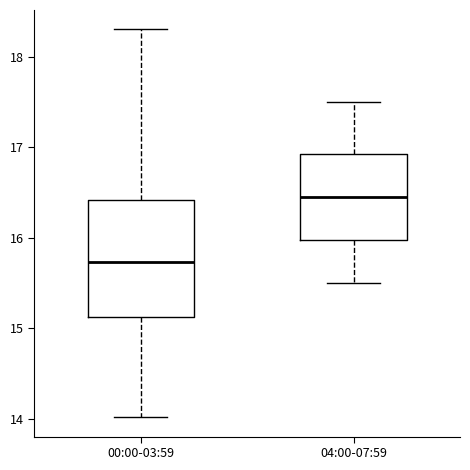

Which box has the lowest median line?

00:00-03:59